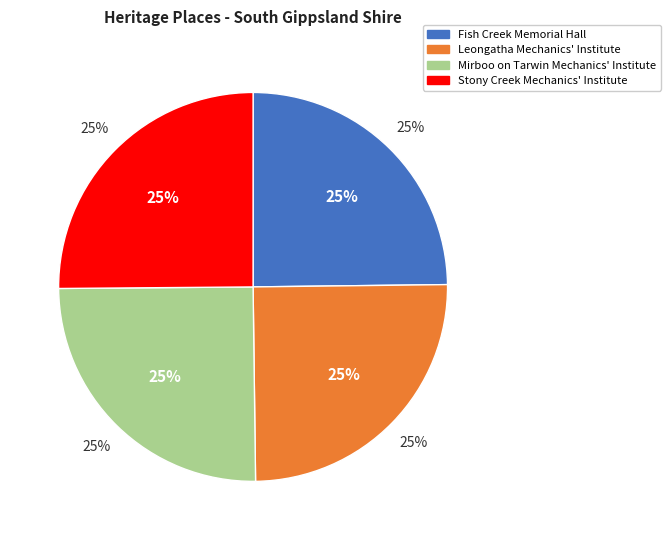

The STONY CREEK MECHANICS INSTITUTE & FREE LIBRARY slice represents 35% of the pie. True or false?

False